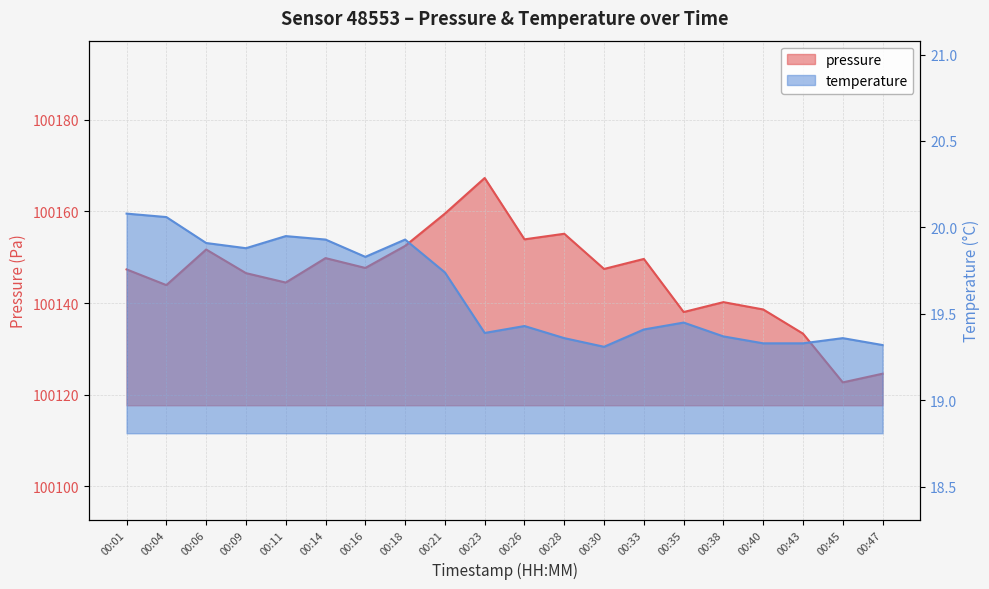

What value does the pressure series have at 00:16?

100147.7